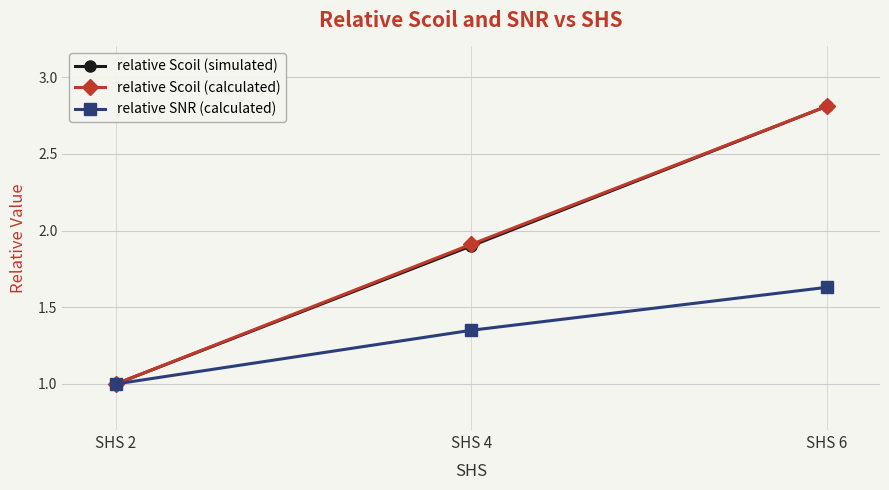

What is the value of the relative Scoil (simulated) point at the 3rd from the left?

2.8